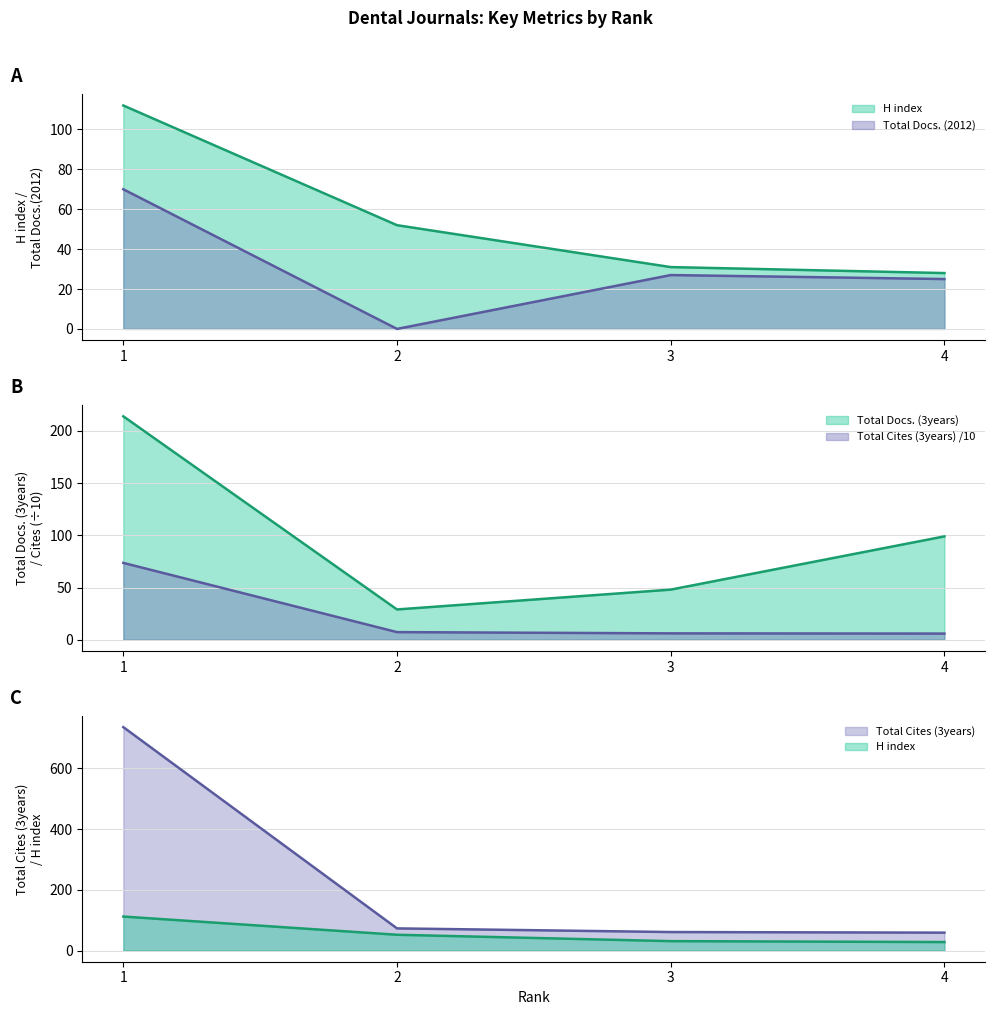

Which series ends up on top after the final intersection of Total Cites (3years) and Total Docs. (3years)?

Total Docs. (3years)